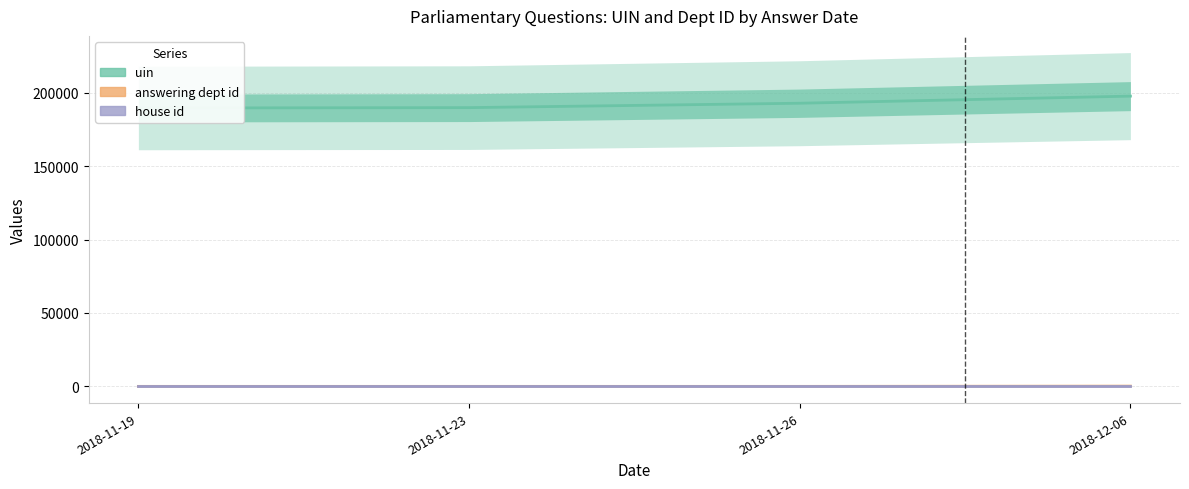

Where is answering dept id nearest to the value 114?

2018-11-19